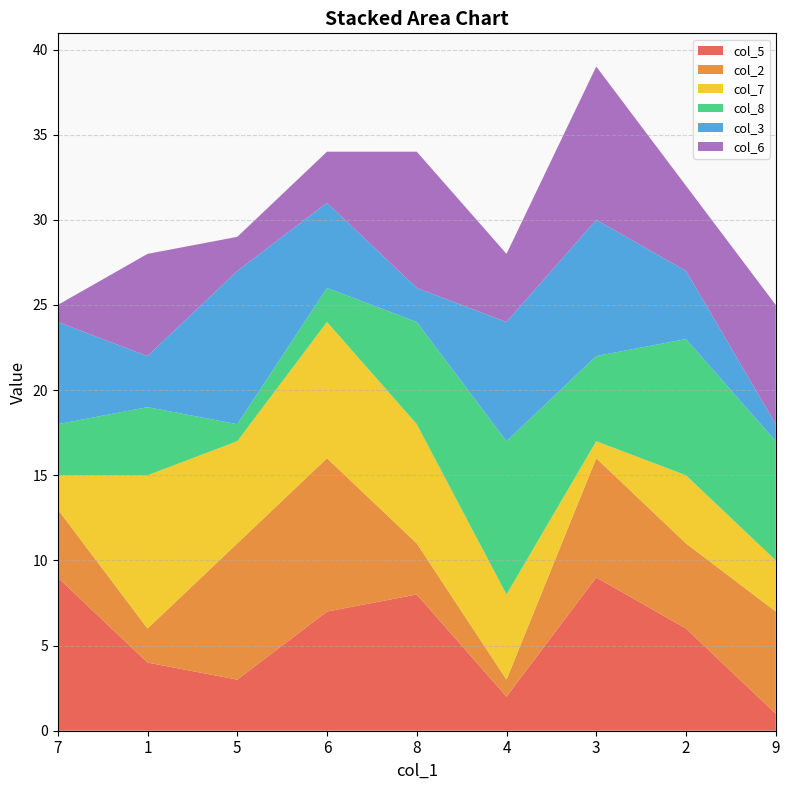

The col_3 series shows 0 at 9. True or false?

False